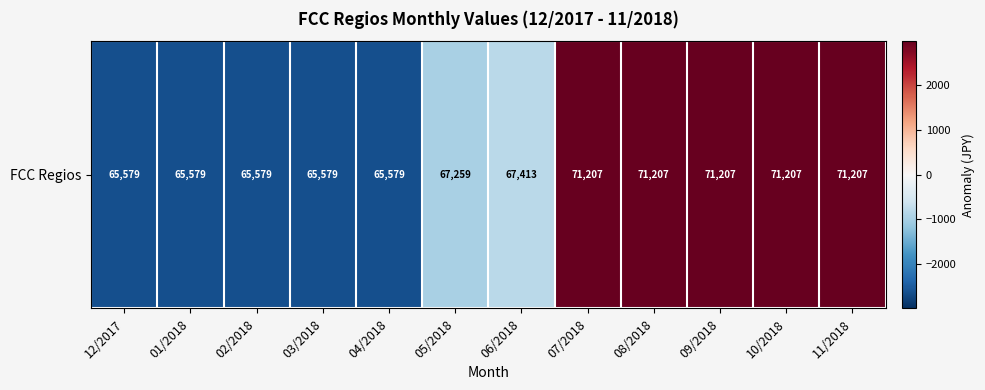

How many categories are shown in the chart?

12